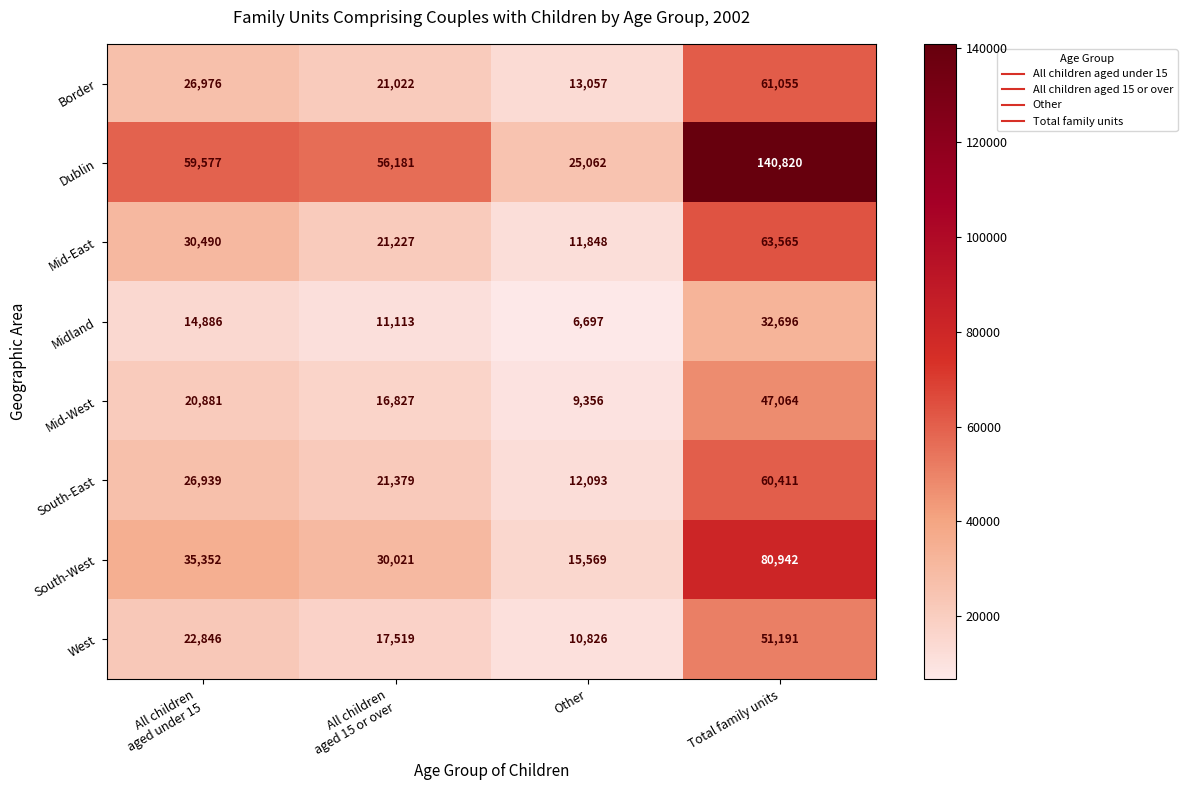

Which series has the largest total across all categories?

Dublin